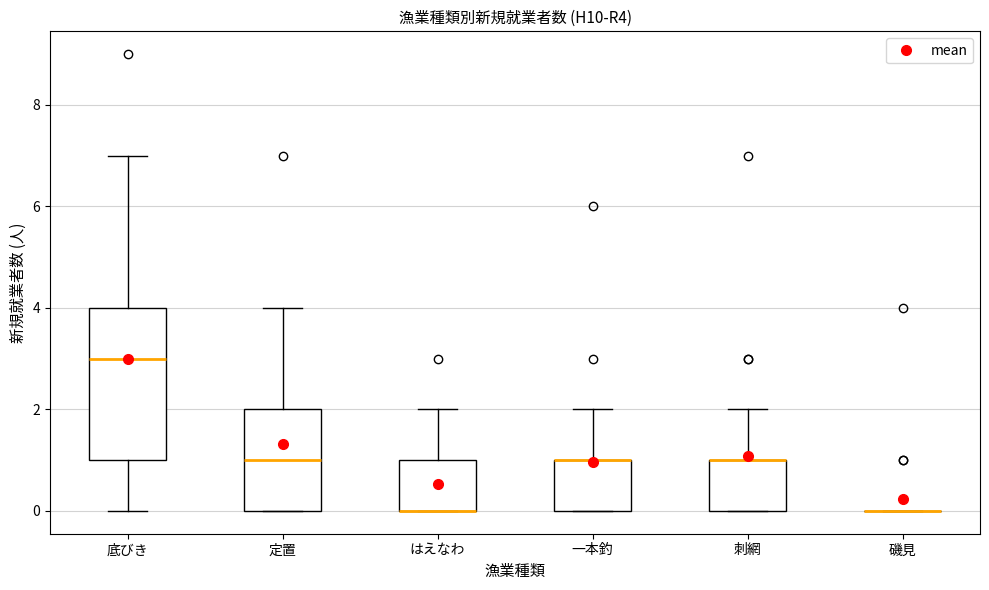

Comparing the boxes themselves (not the whiskers), which one is the tallest?

底びき